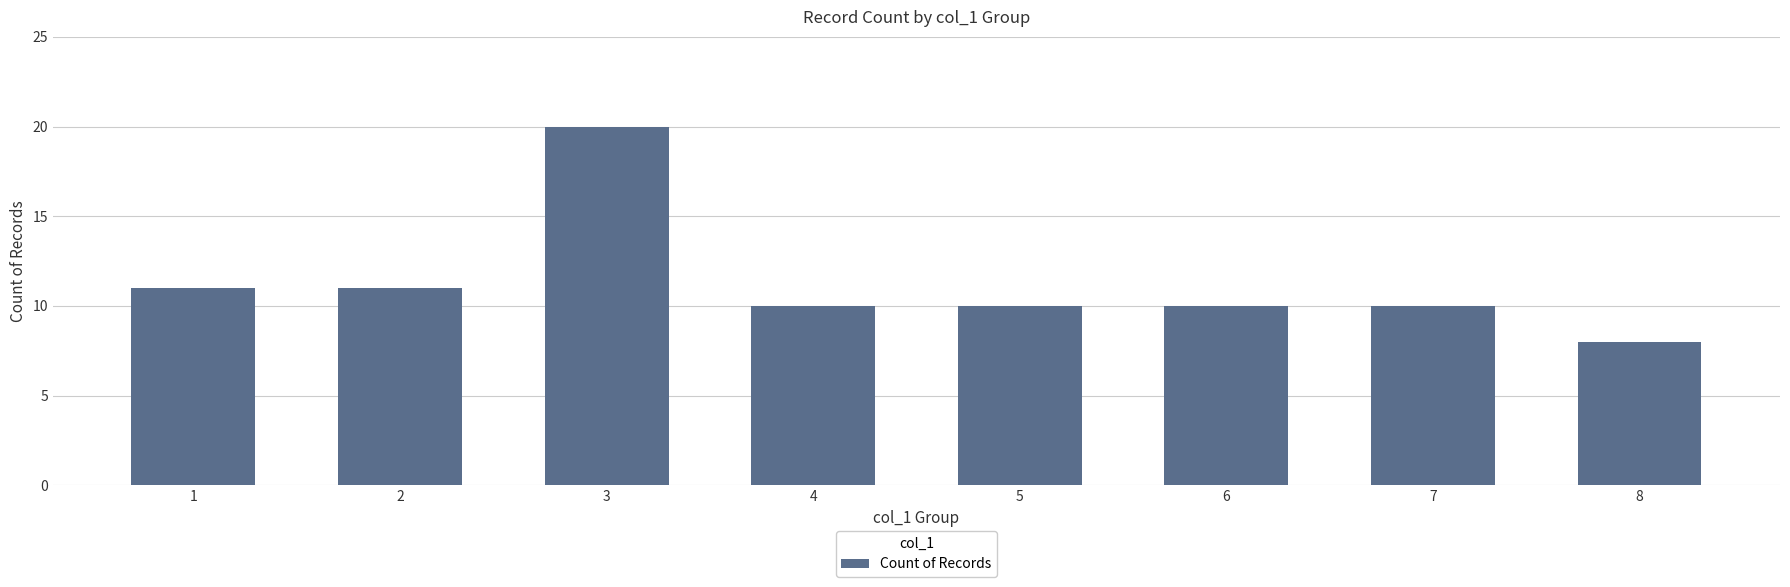

What is the value of the 3rd bar from the left?

20